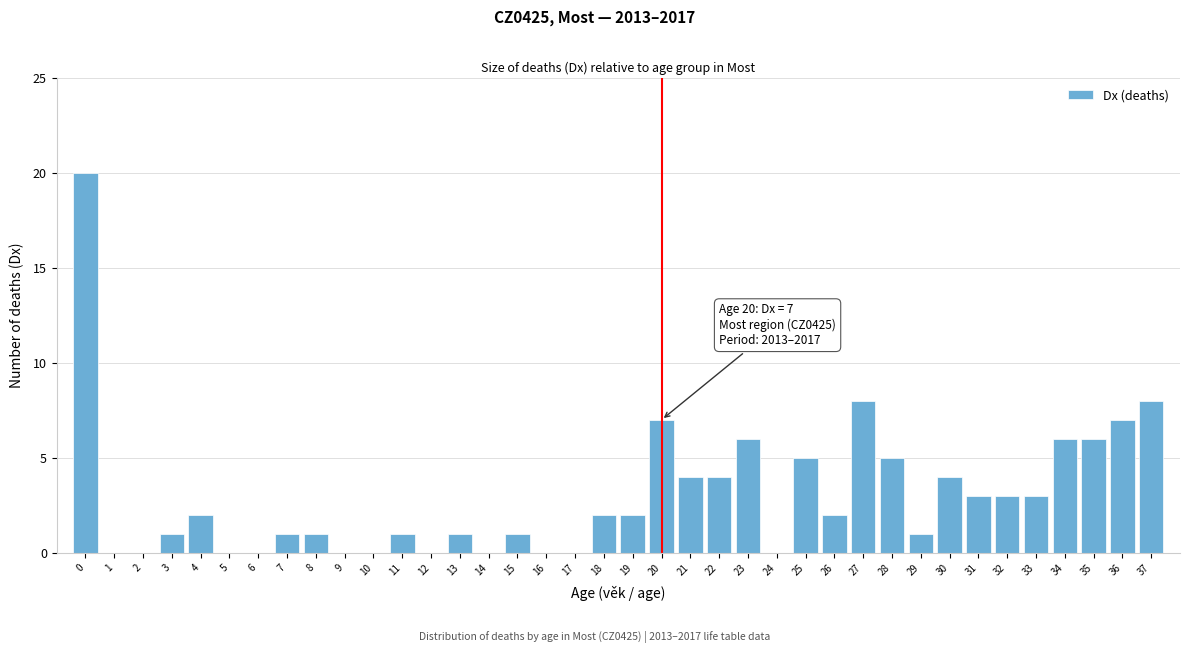

What is the sum of all values?

114